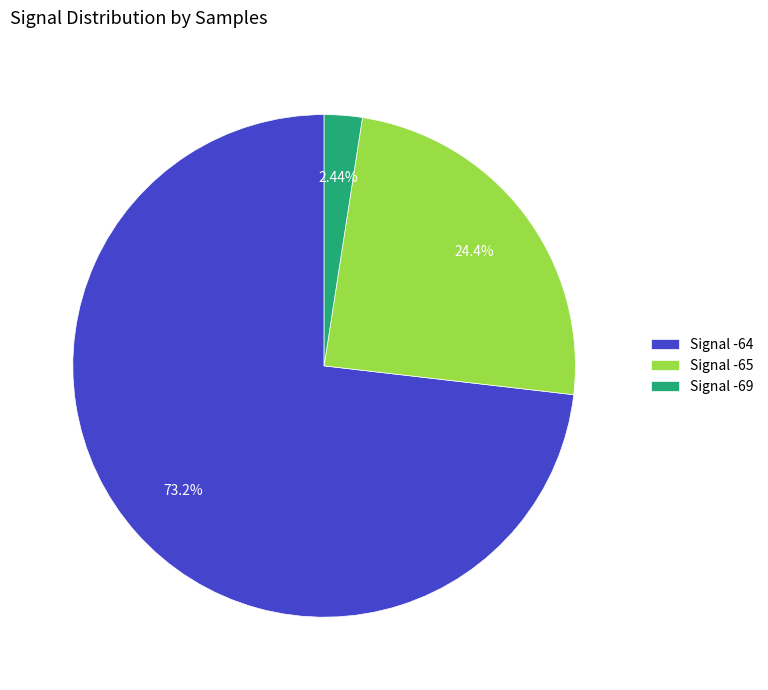

Is there any slice that represents more than half of the pie?

Yes